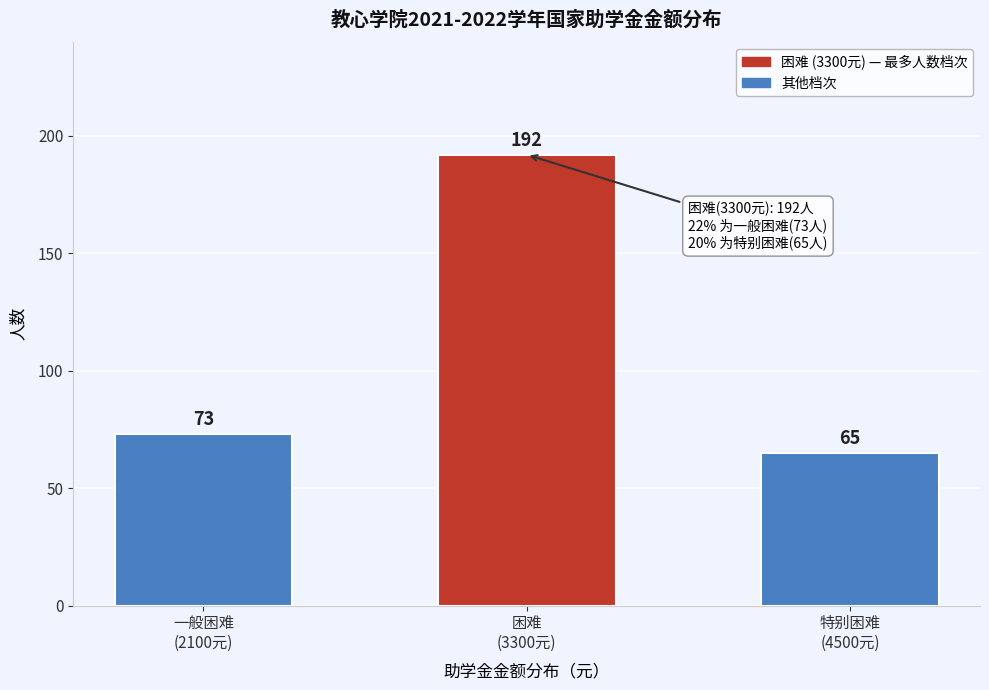

Reading left to right, what are all the values shown in this chart?

73	192	65